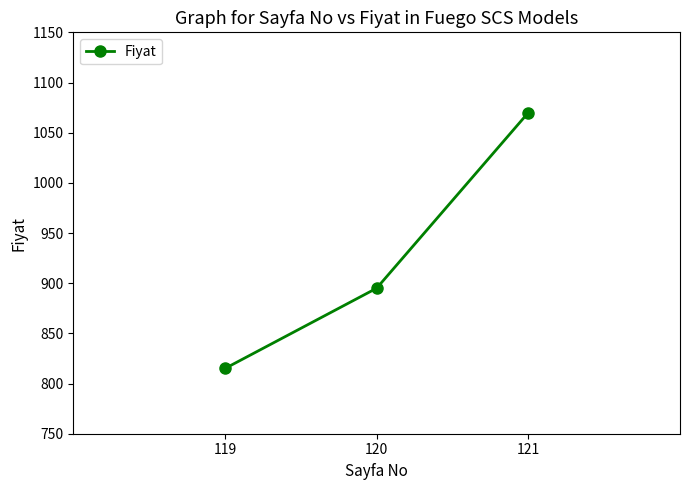

What is the value of the 1st point from the left?

815